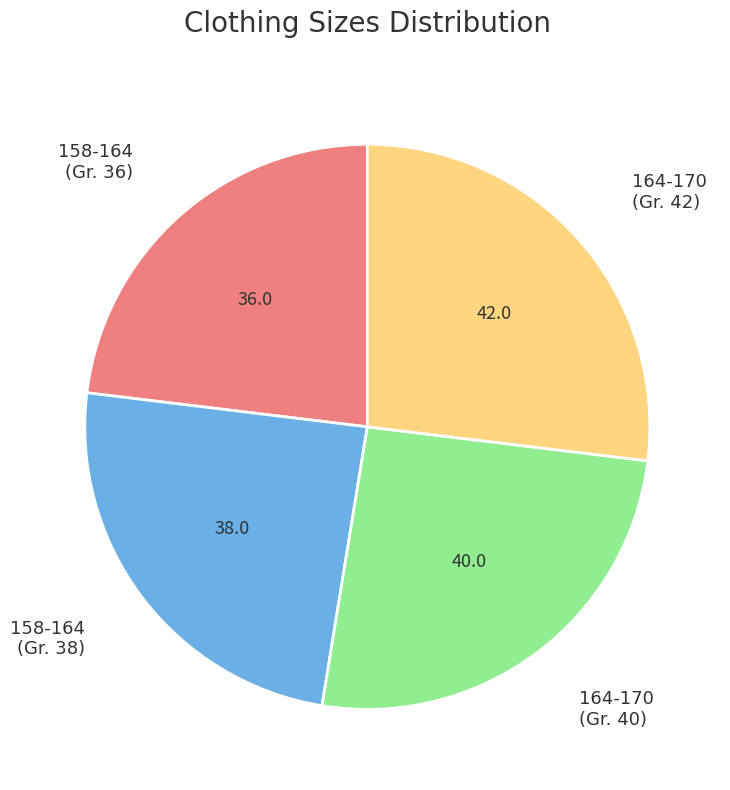

The 158-164 (Gr. 36) slice represents 33% of the pie. True or false?

False